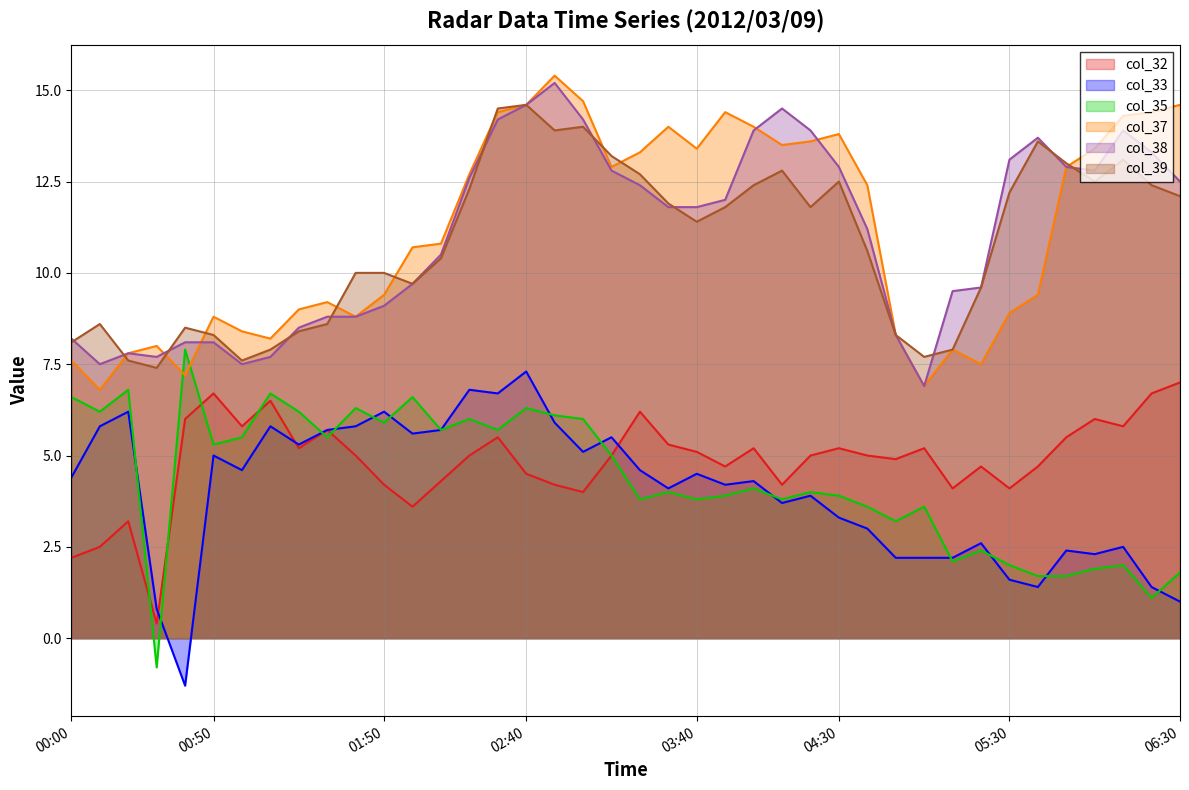

Which series has the largest total across all categories?

col_37